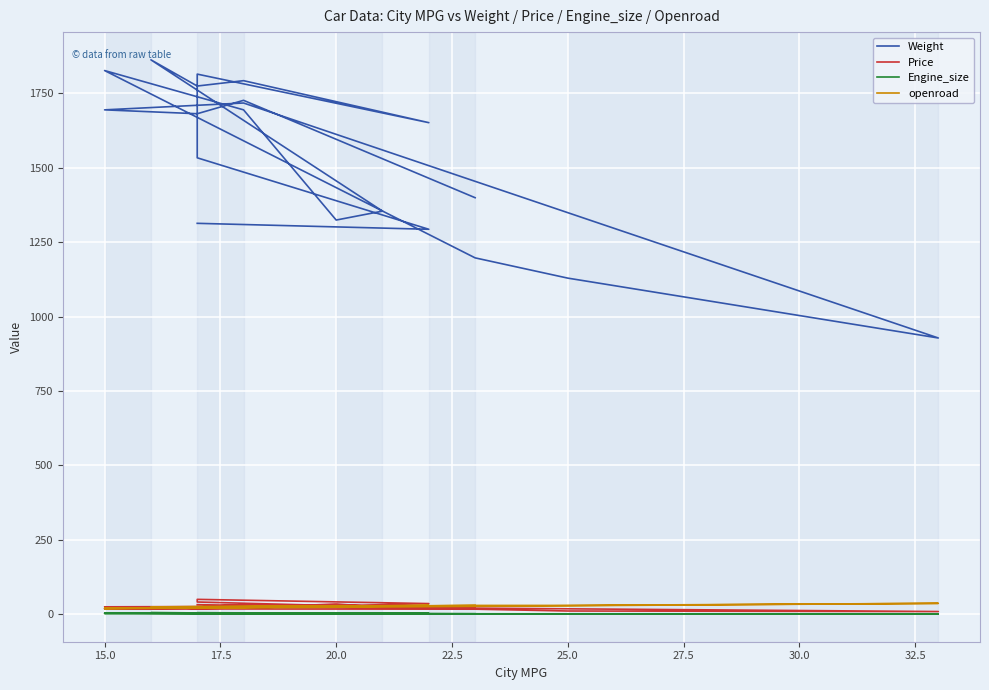

True or false: Weight and Price cross at least once.

False